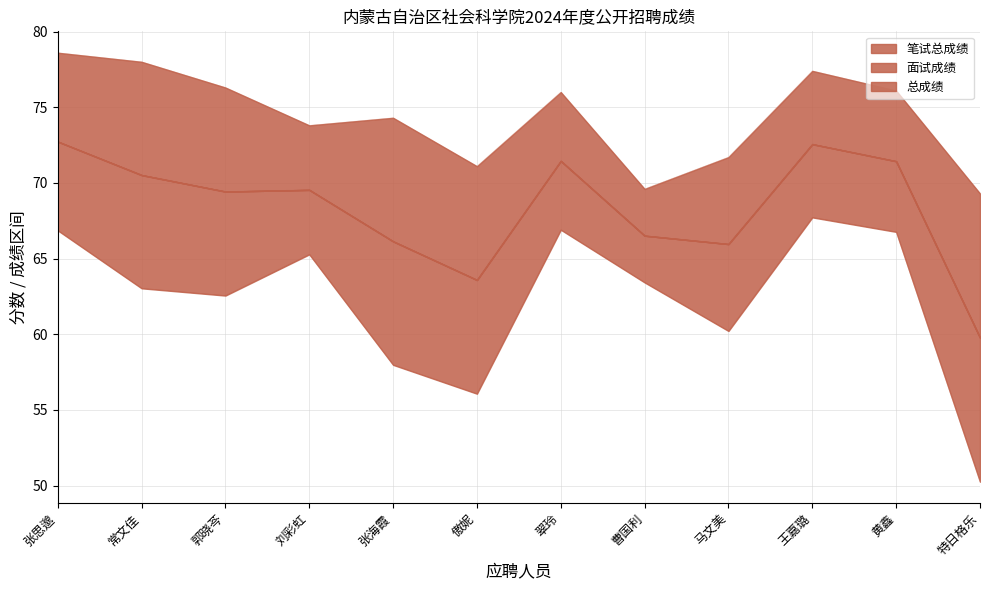

True or false: 笔试总成绩 has more than 2 points higher than both neighbors.

True